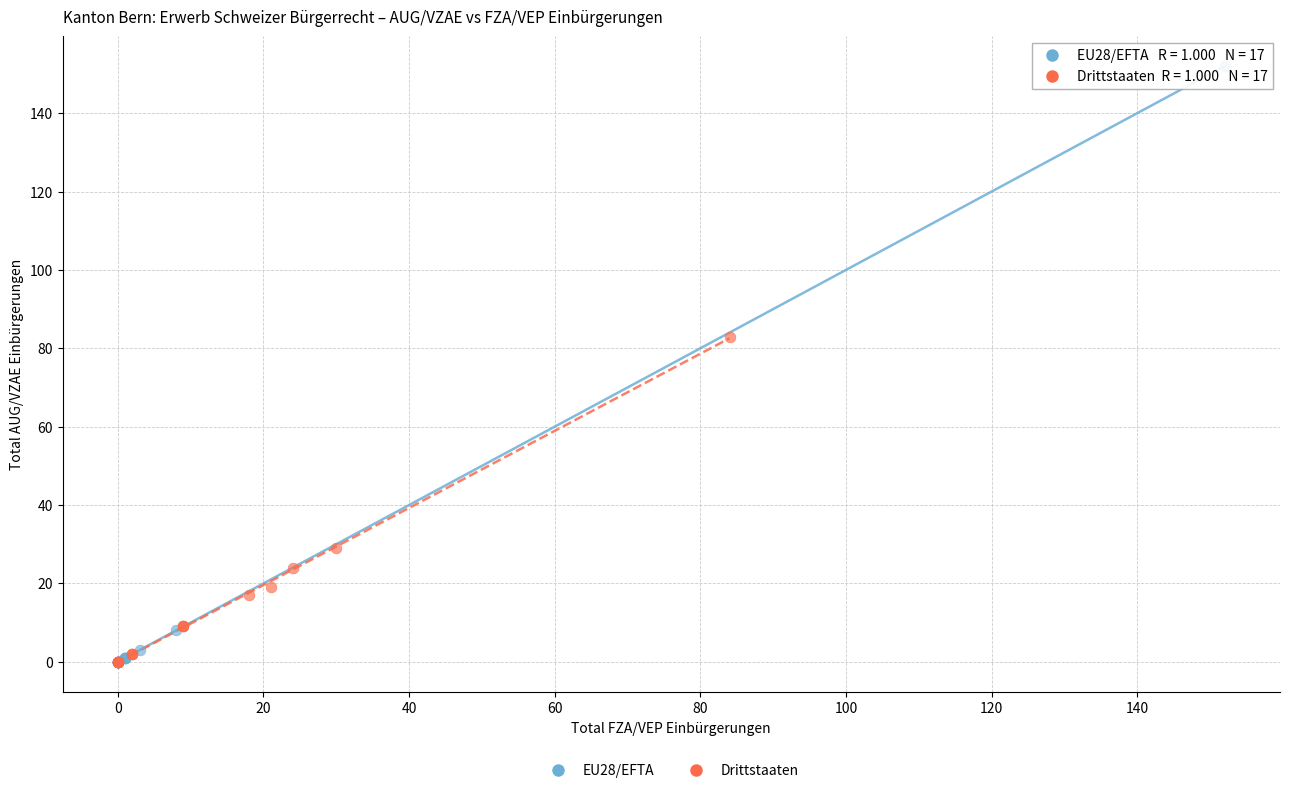

What are all the series names shown in the legend?

EU28/EFTA, Drittstaaten